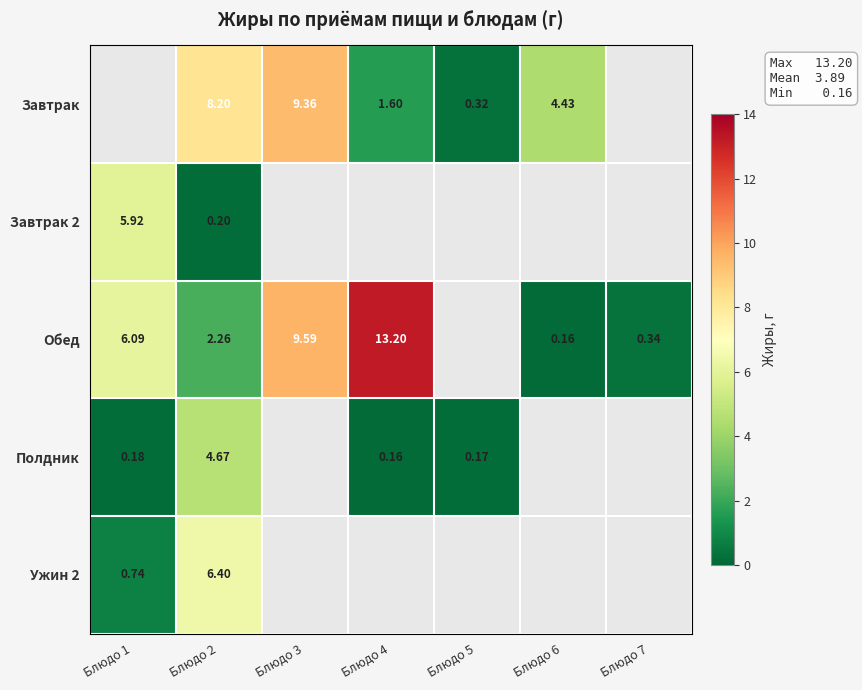

Is the value of Обед at Блюдо 1 greater than the value of Ужин 2 at Блюдо 2?

No